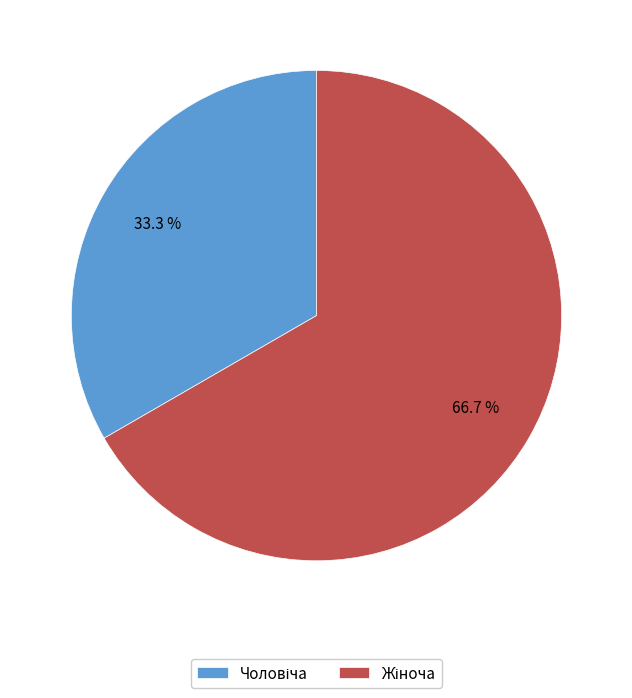

To the nearest percent, what portion does Жіноча represent?

67%